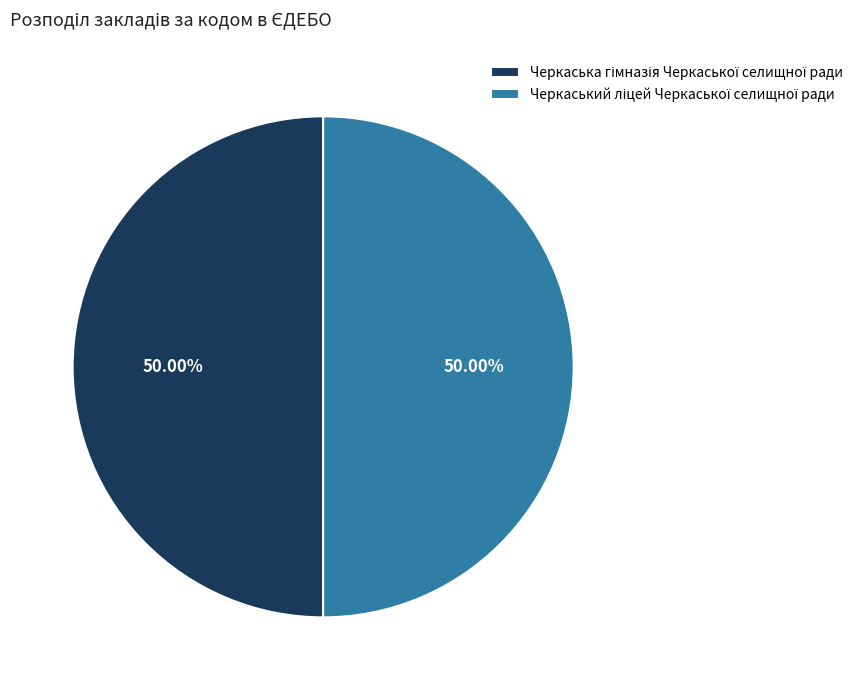

Count the number of slices in the pie.

2